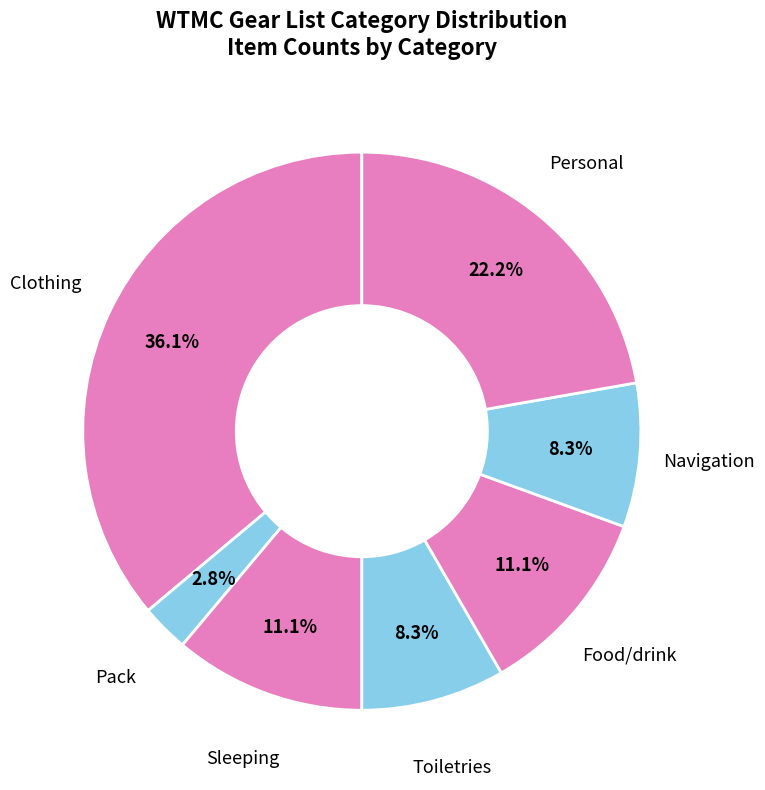

Is the sum of Food/drink and Clothing greater than half?

No